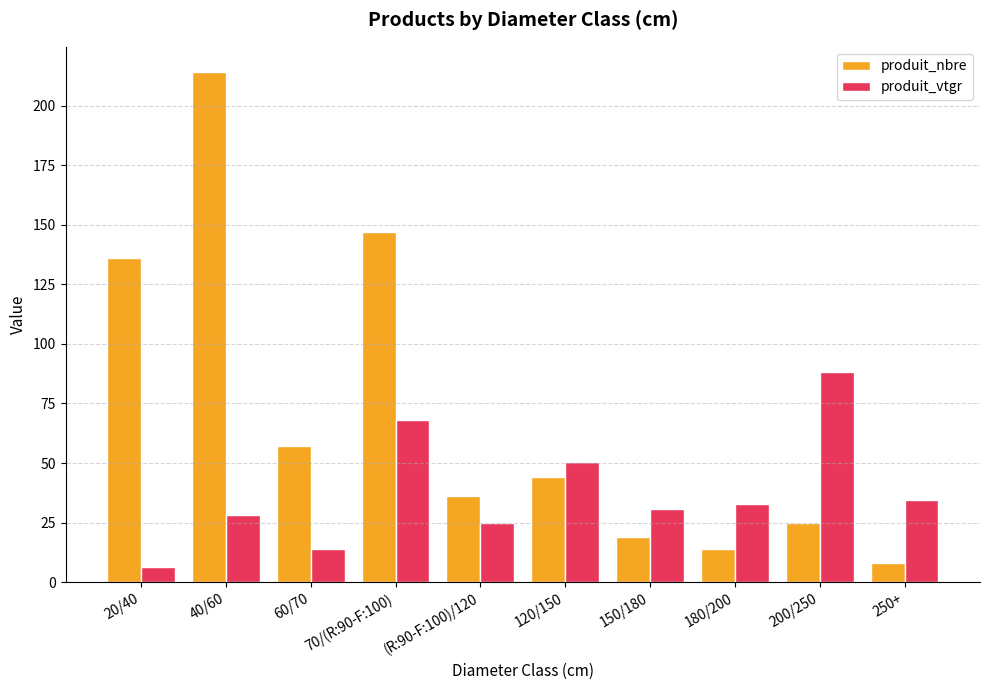

What is the average value of the produit_nbre series?

70.0